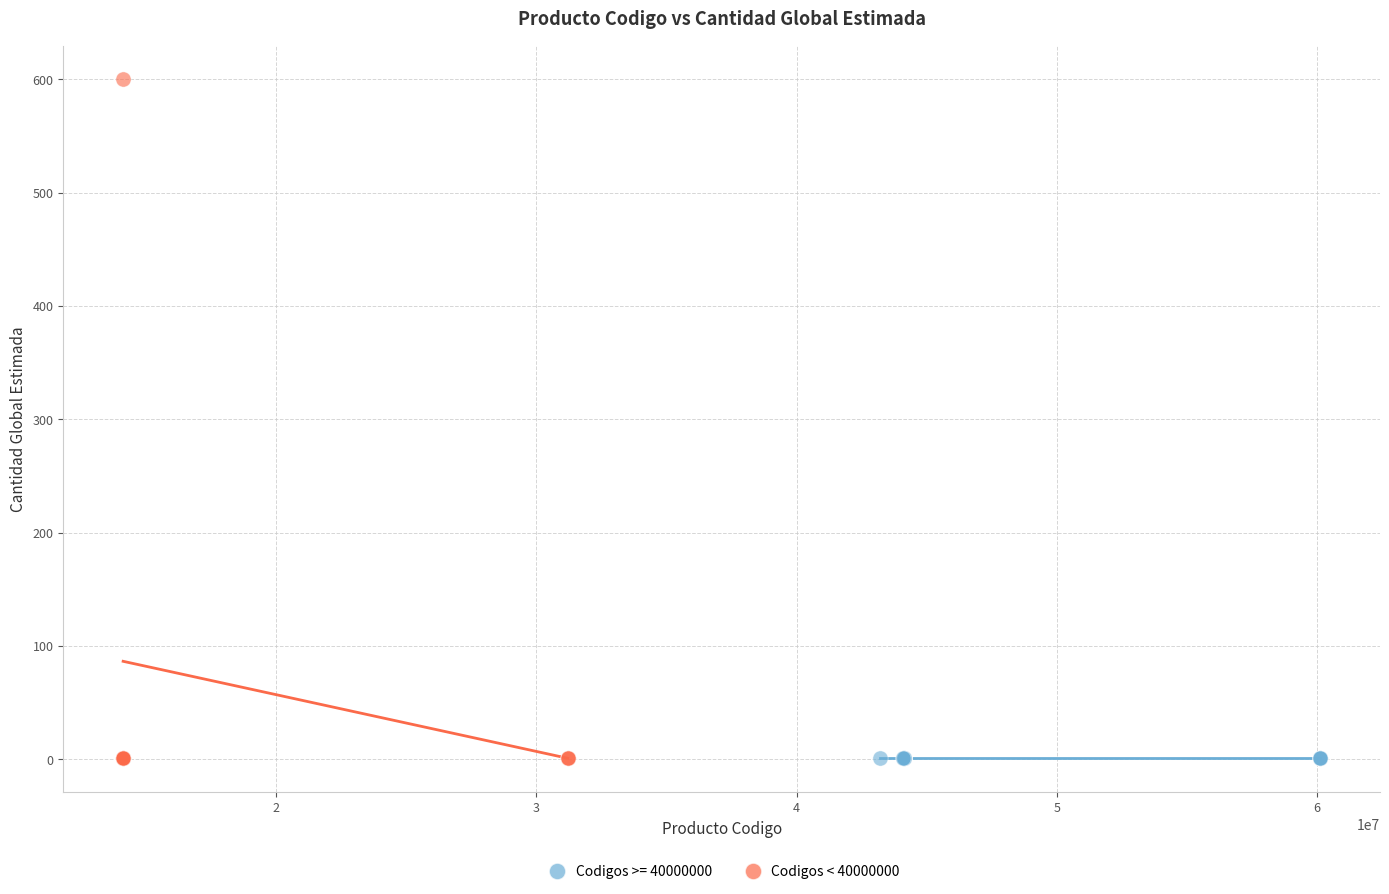

Which series reaches the maximum Y coordinate?

Codigos < 40000000